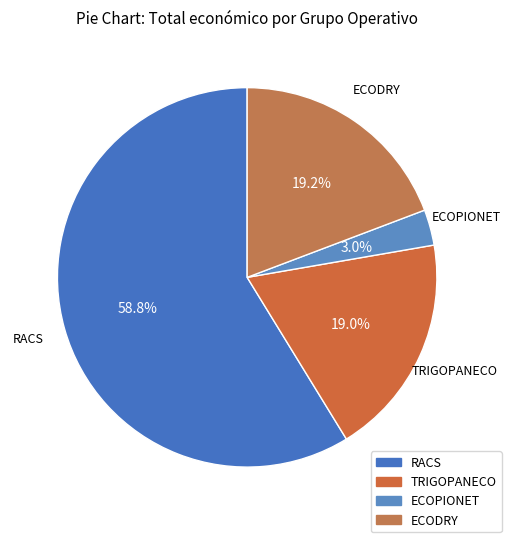

Is there a majority slice in this chart?

Yes